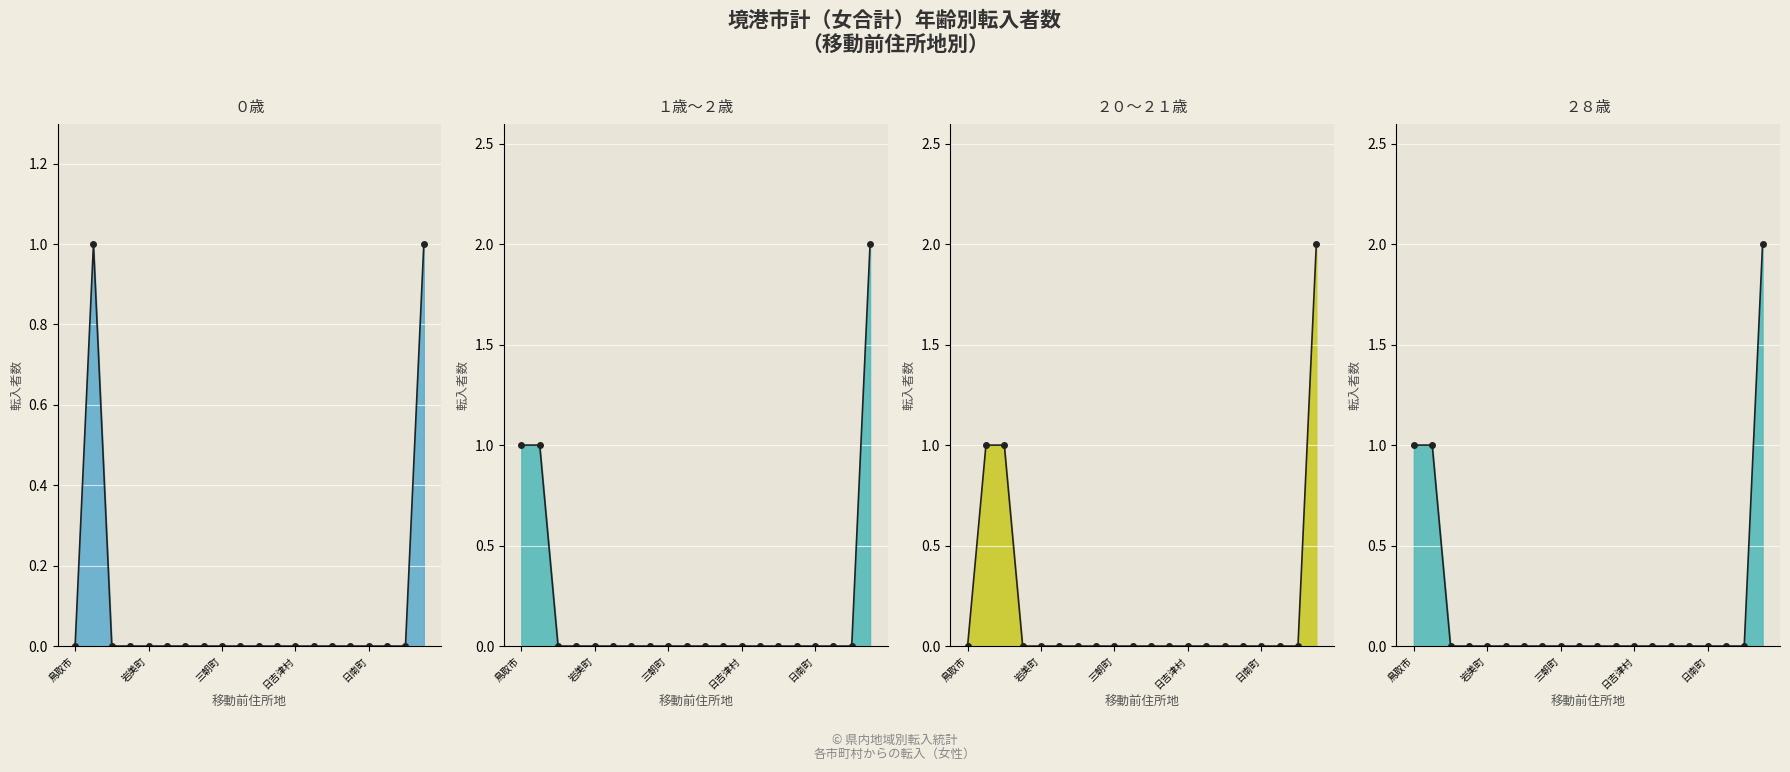

What are all the series names shown in the legend?

０歳, １歳〜２歳, ２０〜２１歳, ２８歳